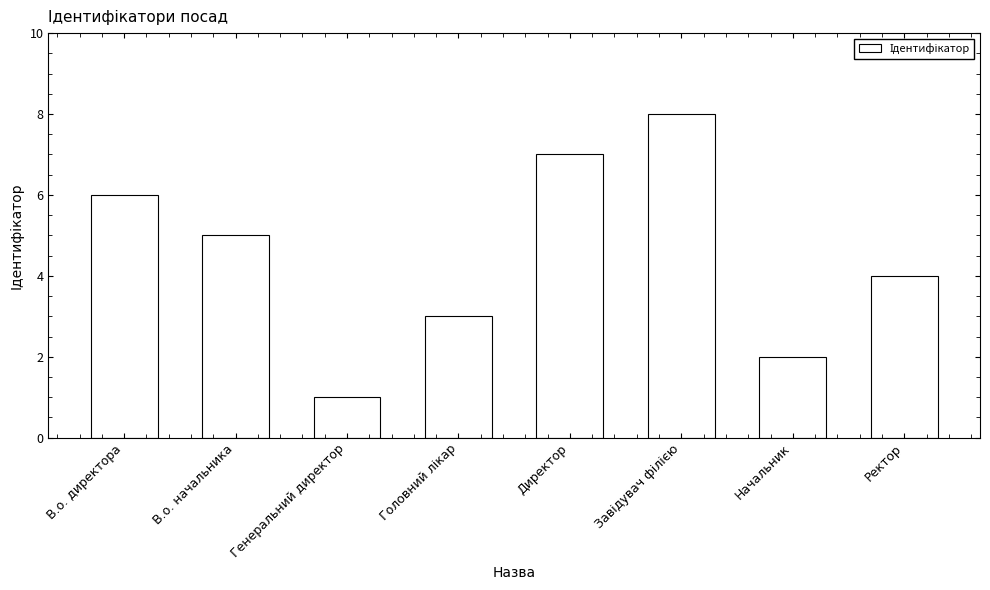

At which label does the data first exceed 5?

В.о. директора